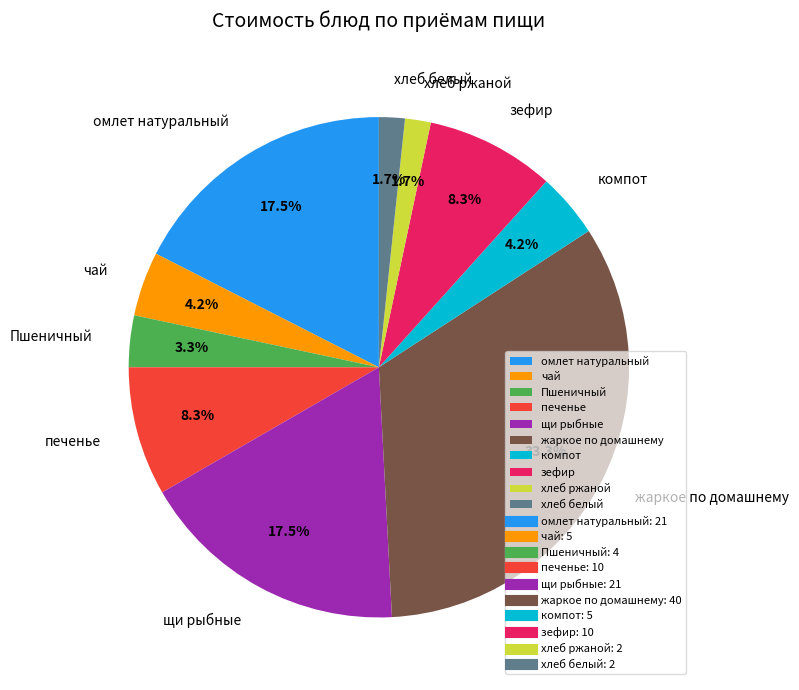

To the nearest percent, what is the combined percentage of хлеб ржаной and хлеб белый?

3%